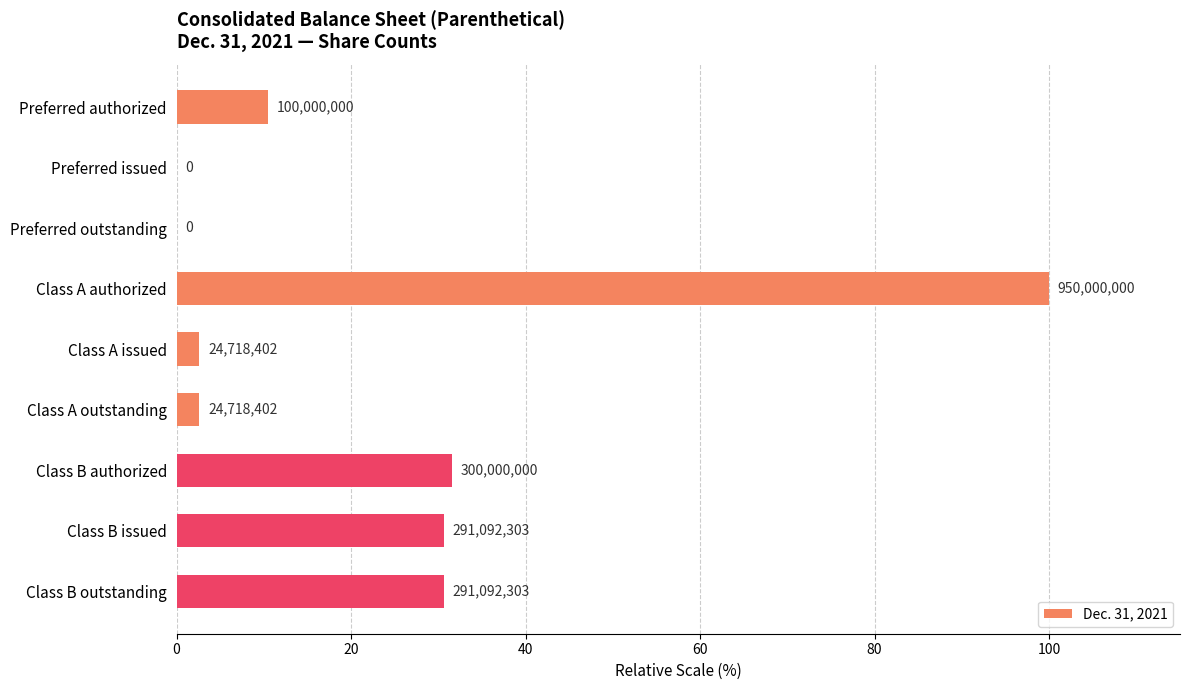

What is the maximum value shown in the chart?

100.0